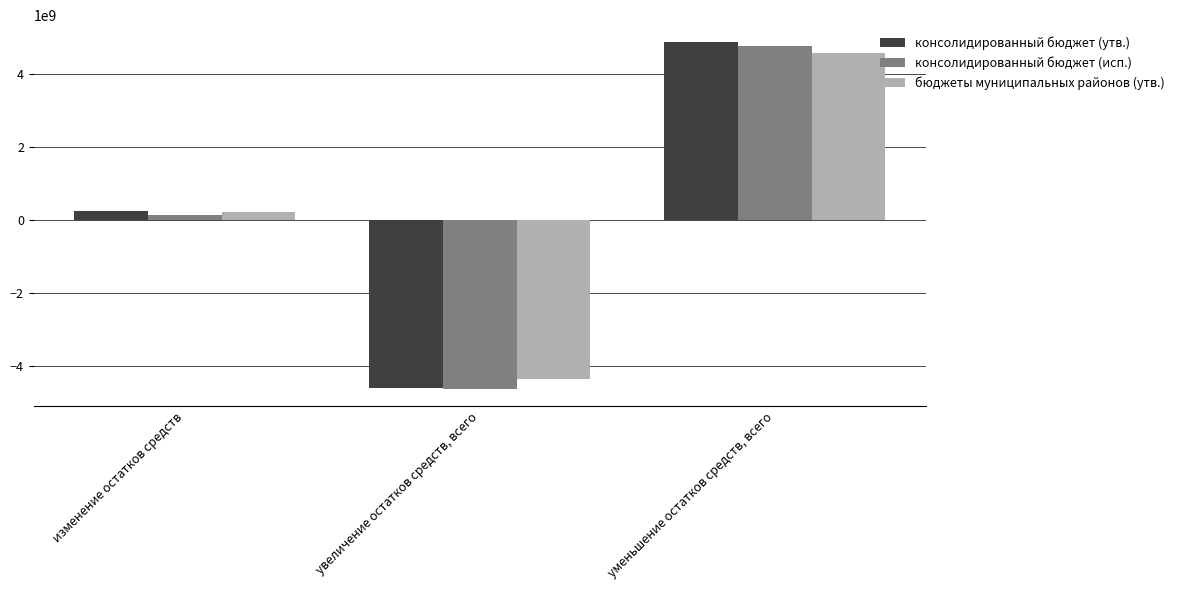

At which category is the sum across all series the highest?

уменьшение остатков средств, всего